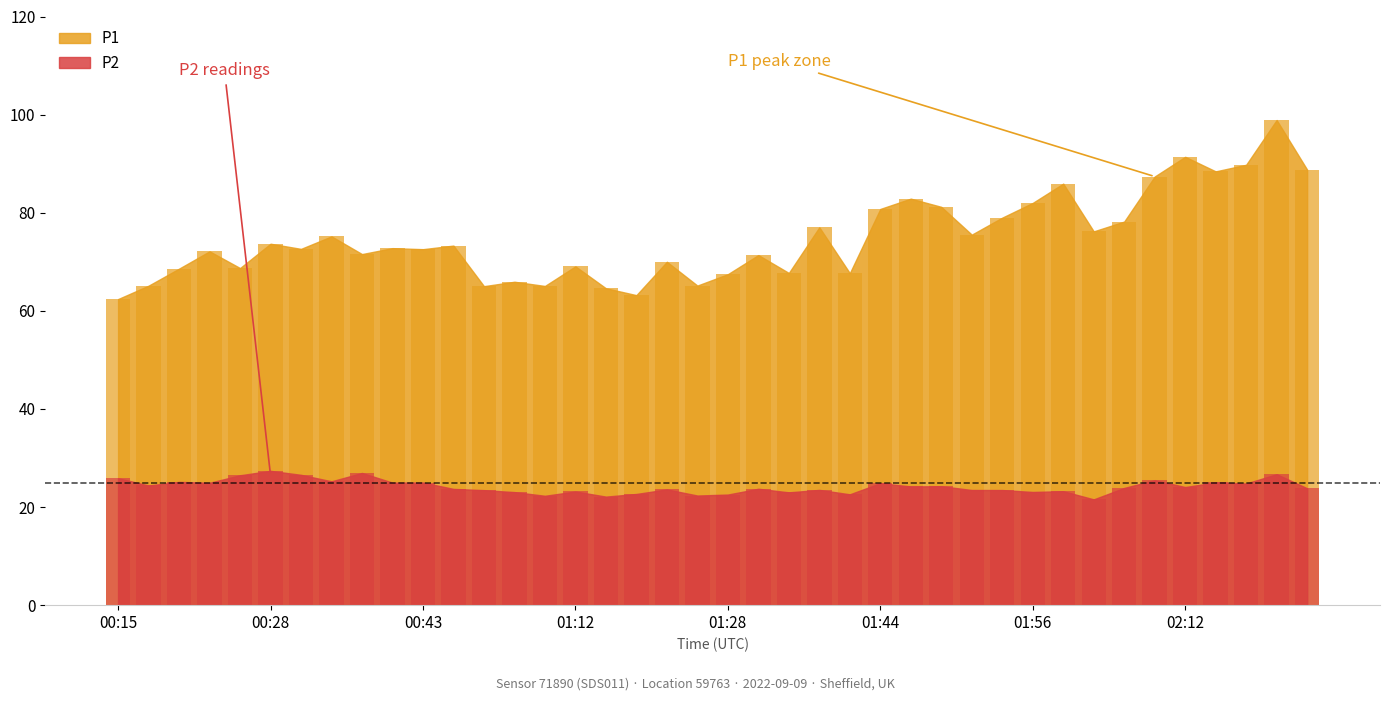

What is the lowest value of the P2 series?

21.6